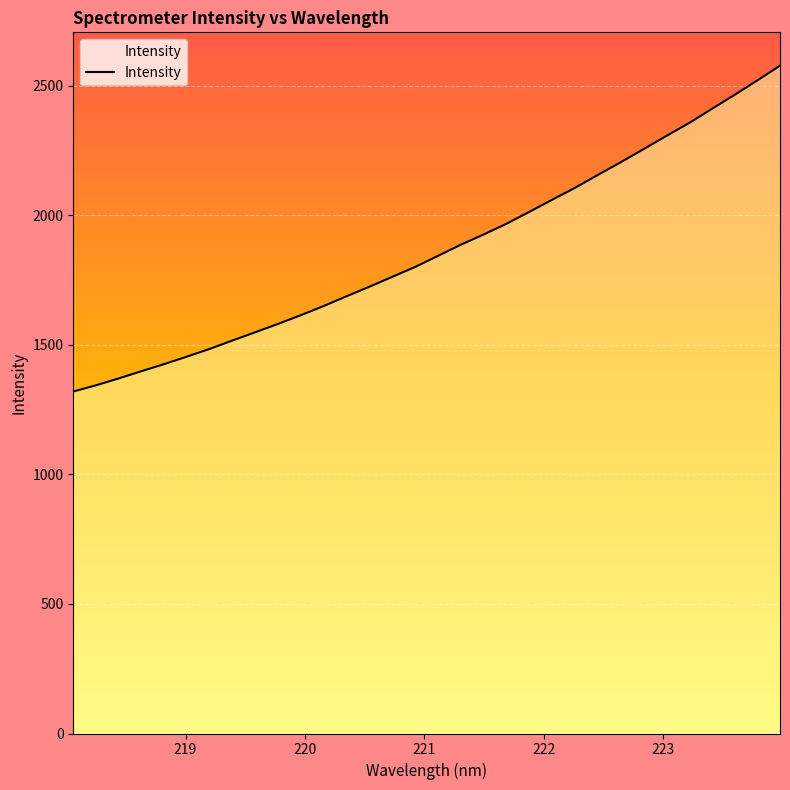

How many series are shown in this chart?

1